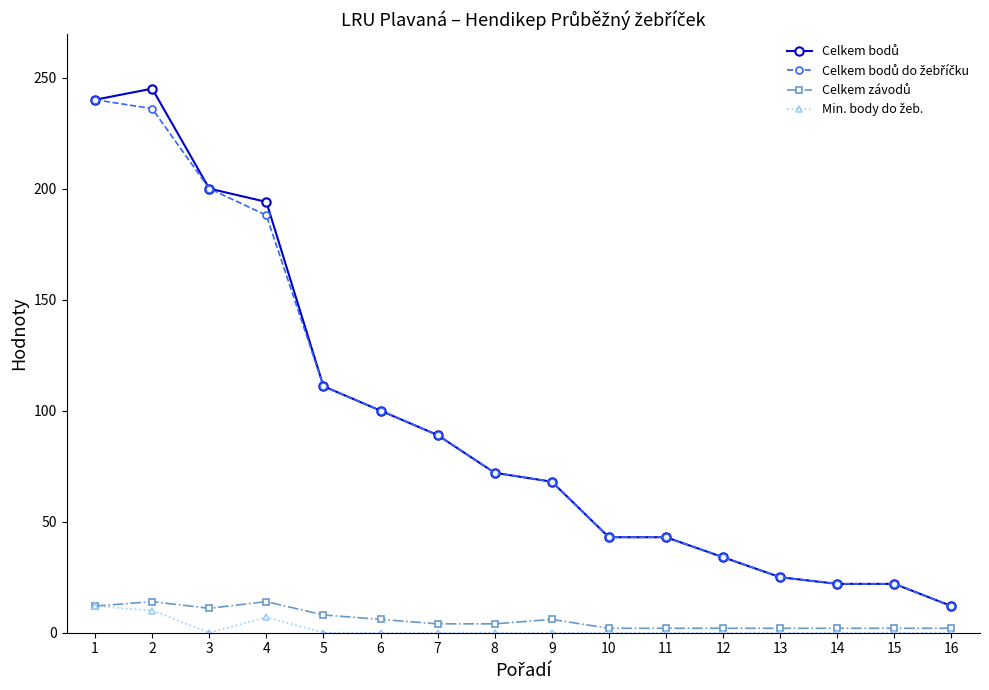

What is the maximum value shown in the chart?

245